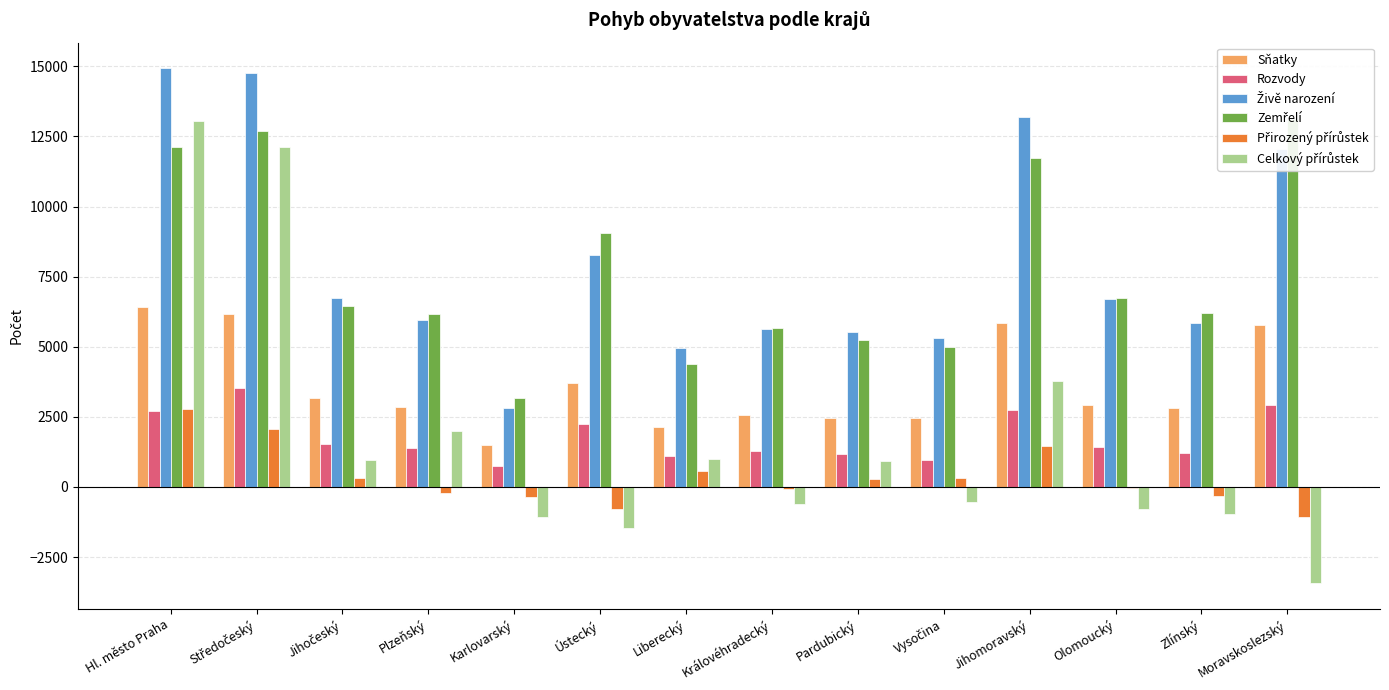

Where is Přirozený přírůstek nearest to the value 853?

Liberecký